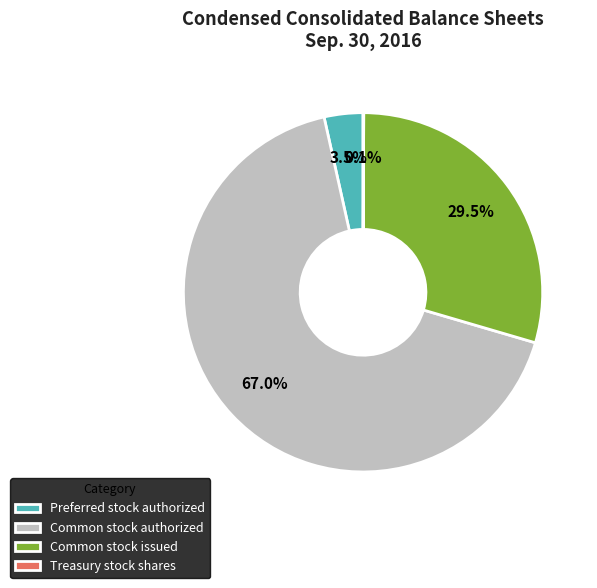

What is the ratio of the value at Common stock authorized to the value at Common stock issued?

2.3